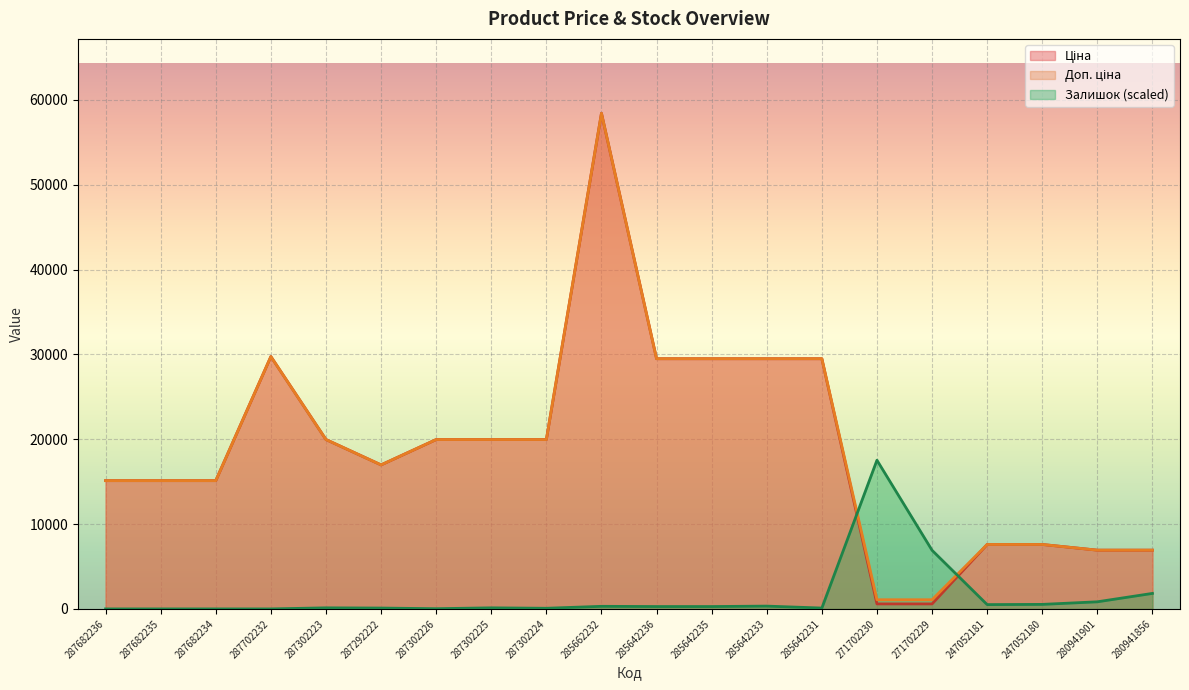

What is the sum of the Залишок values at 271702230 and 247052180?

18061.4